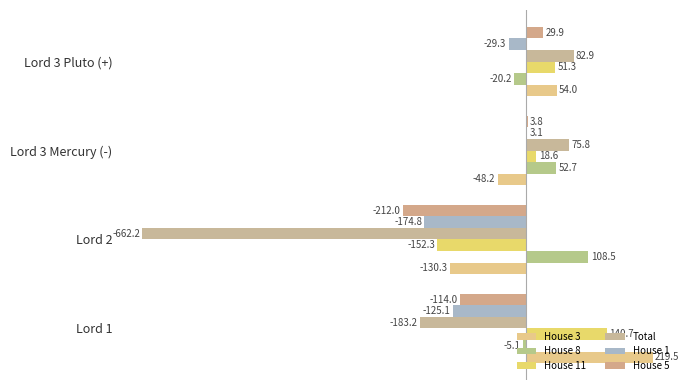

How many values in House 11 are above zero?

3